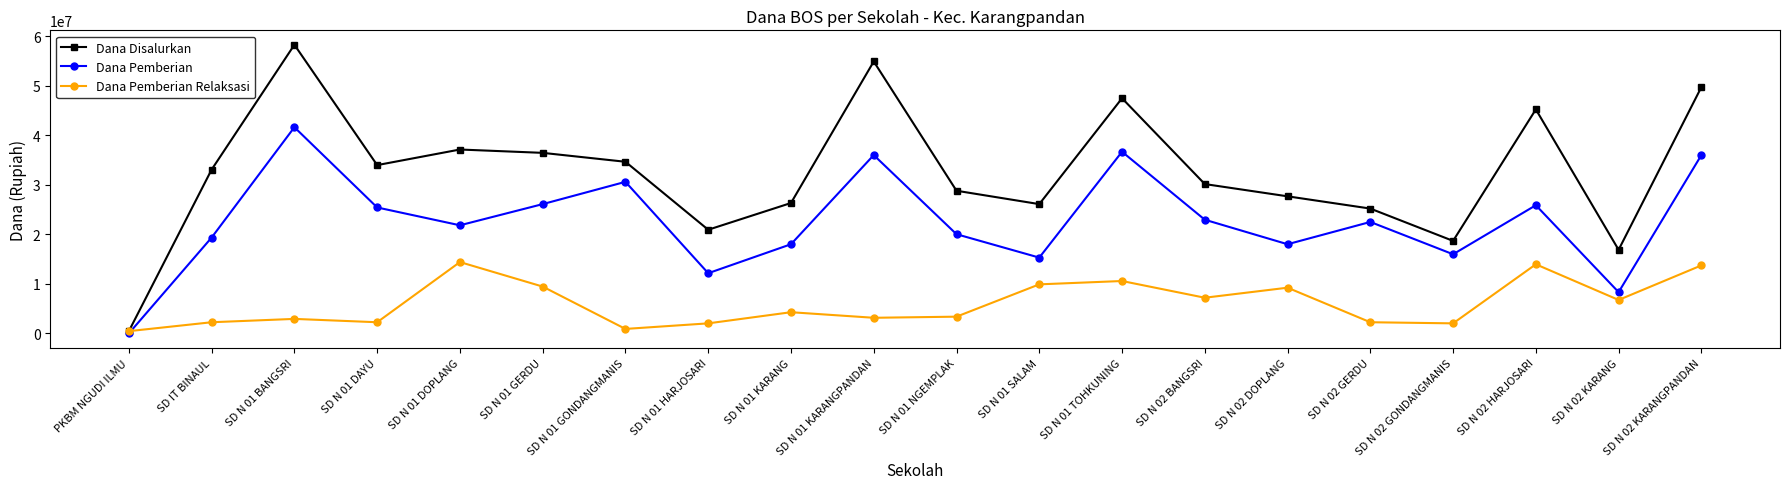

What are all the series names shown in the legend?

Dana Disalurkan, Dana Pemberian, Dana Pemberian Relaksasi